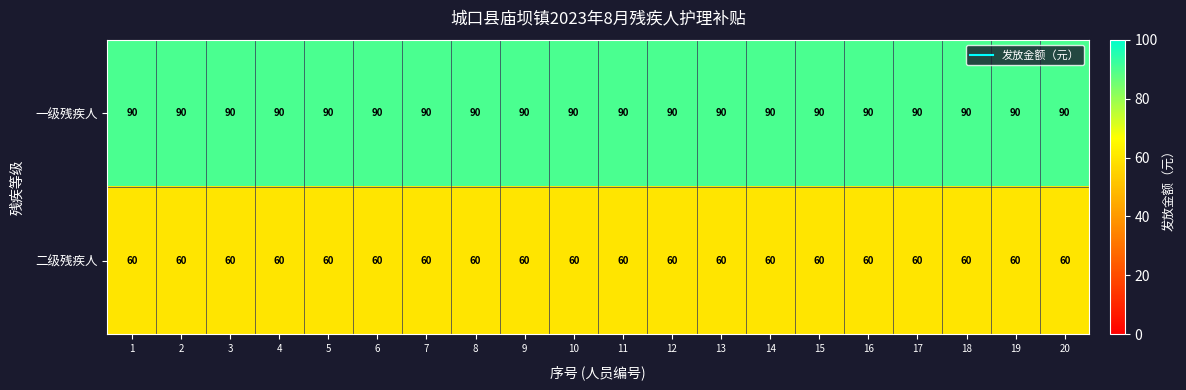

What is the total value across all series at 7?

150